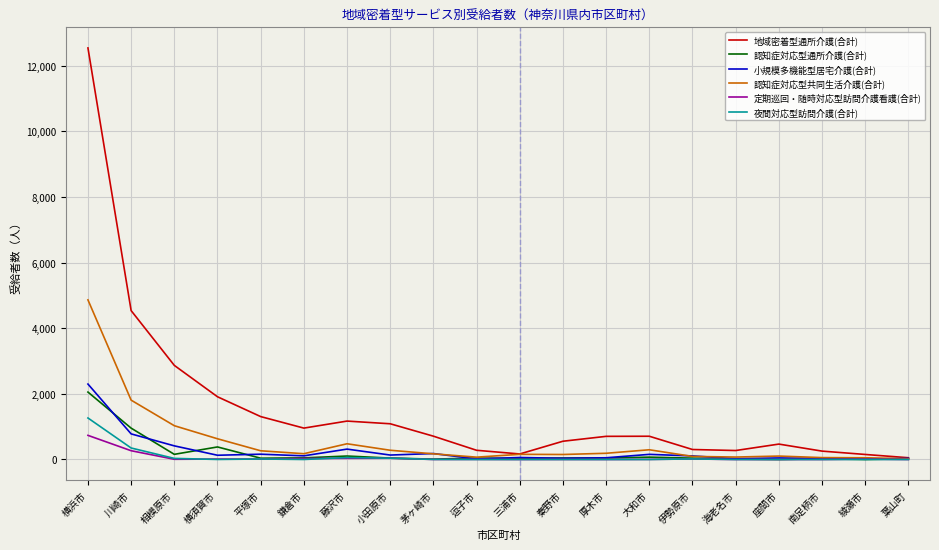

What is the spread (max minus min) of values at 葉山町?

53